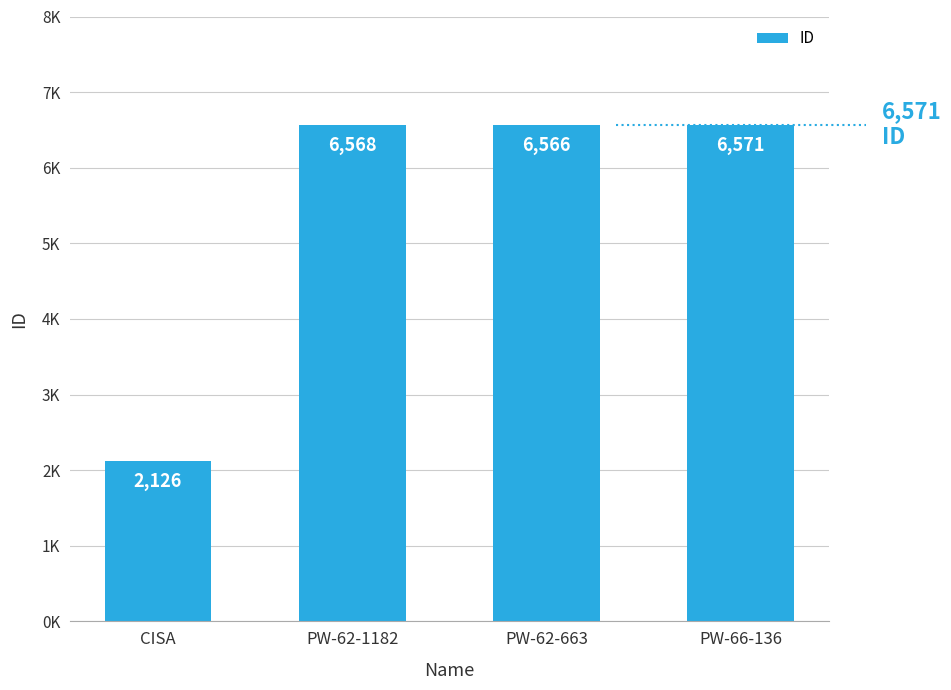

List the labels in order of value, smallest first.

CISA, PW-62-663, PW-62-1182, PW-66-136